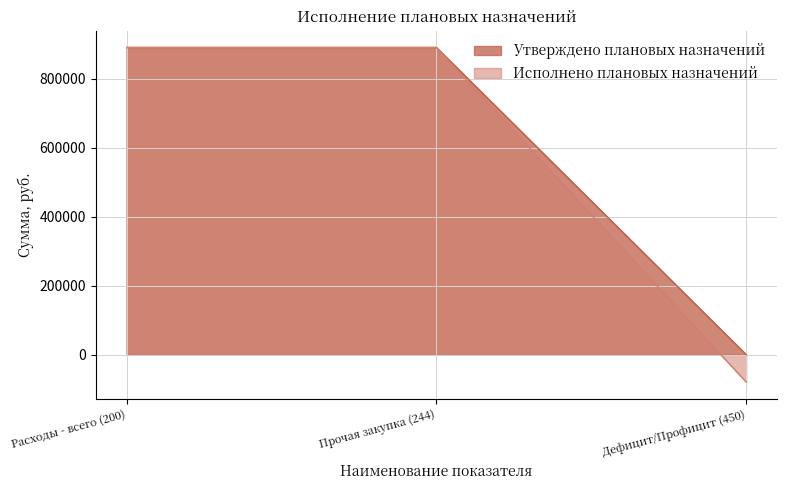

Reading right to left, what are all the values shown in this chart?

Утверждено плановых назначений: 0.0	890285.0	890285.0
Исполнено плановых назначений: -79551.3	889953.2	889953.2